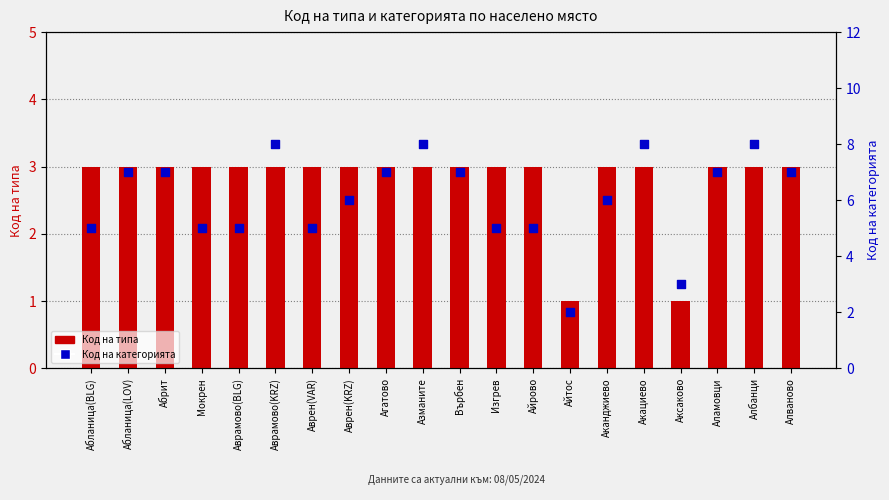

What is the total value across all series at Аканджиево?

9